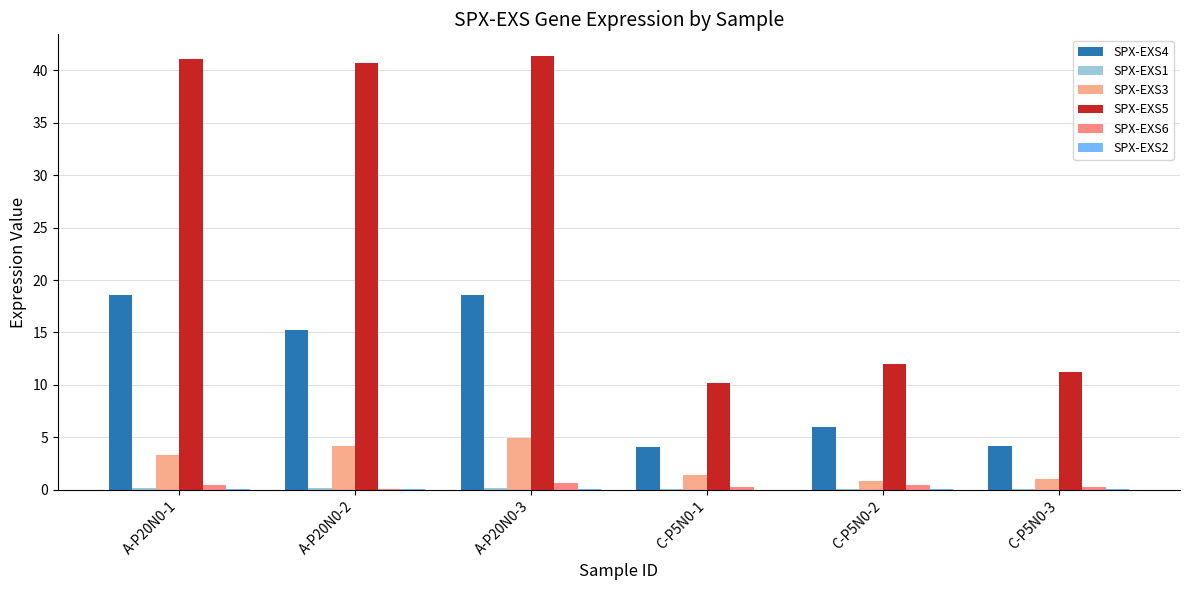

At which category is the sum across all series the highest?

A-P20N0-3